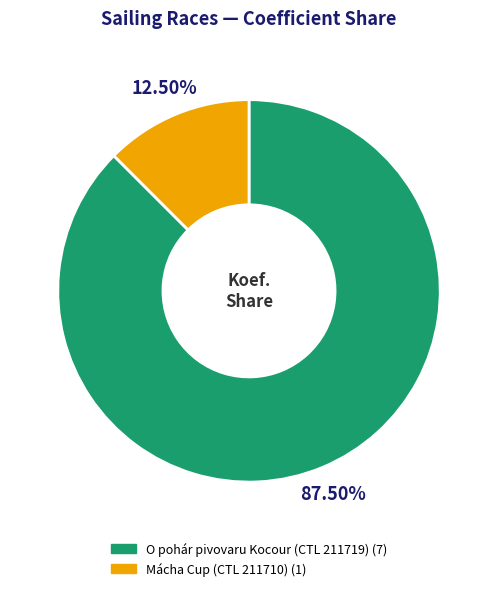

Does any single category account for the majority?

Yes